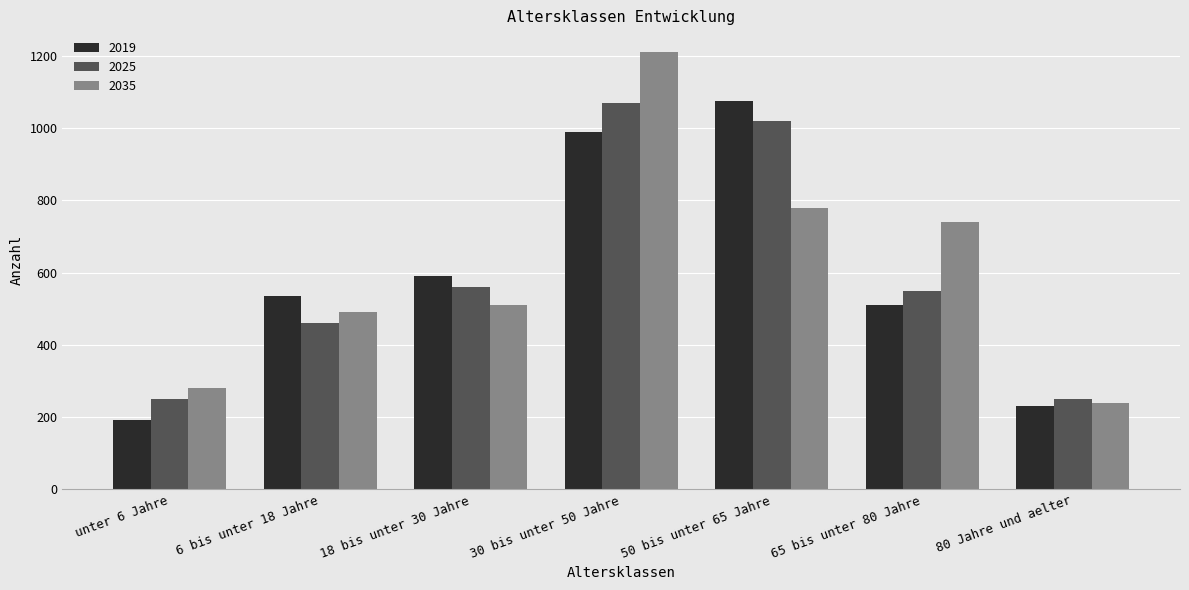

How many data points in 2019 are less than 535?

3